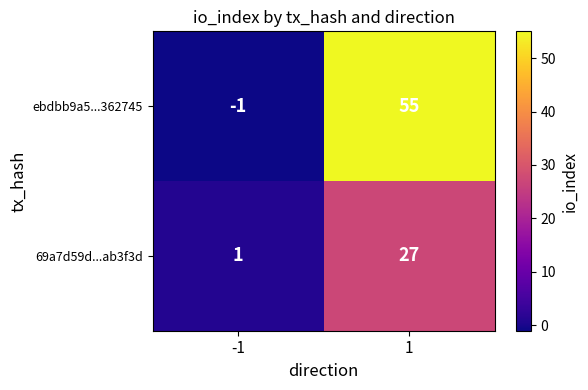

Which series has the largest total across all categories?

ebdbb9a5...362745